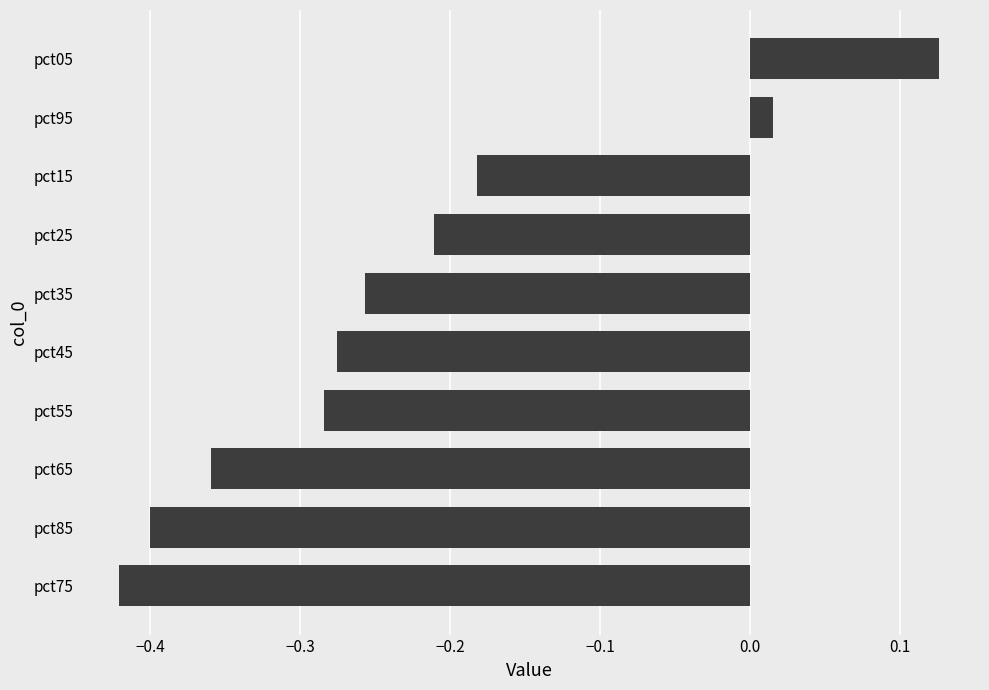

What is the sum of all values?

-2.2